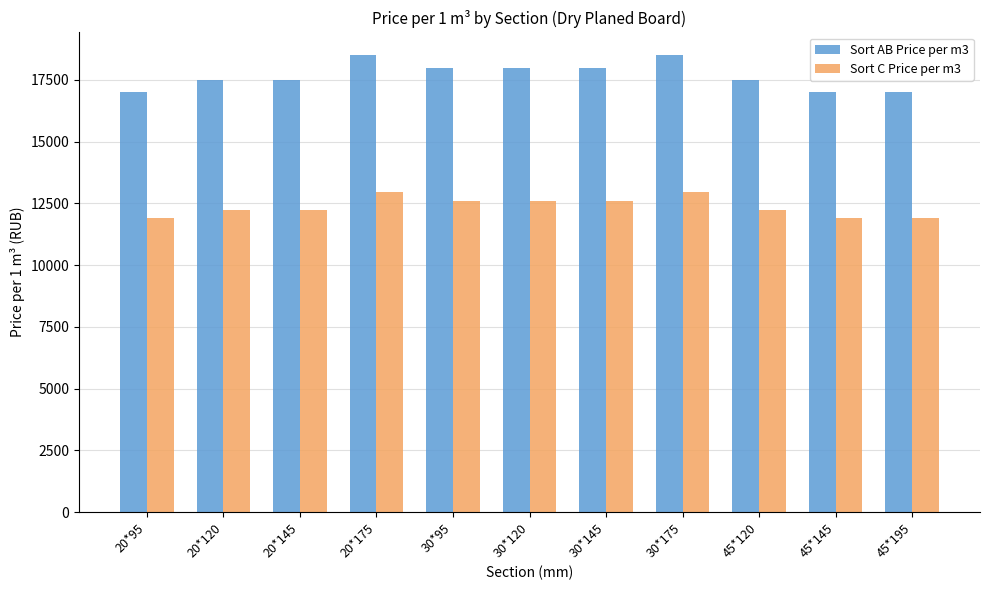

How many bars are there in each group?

2